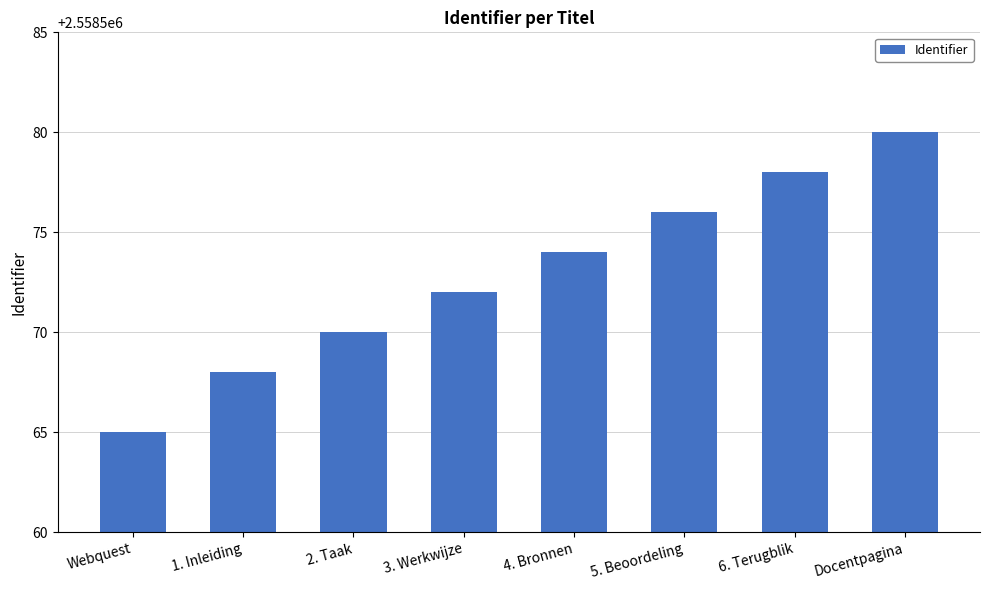

Which has a higher value, 2. Taak or Docentpagina?

Docentpagina